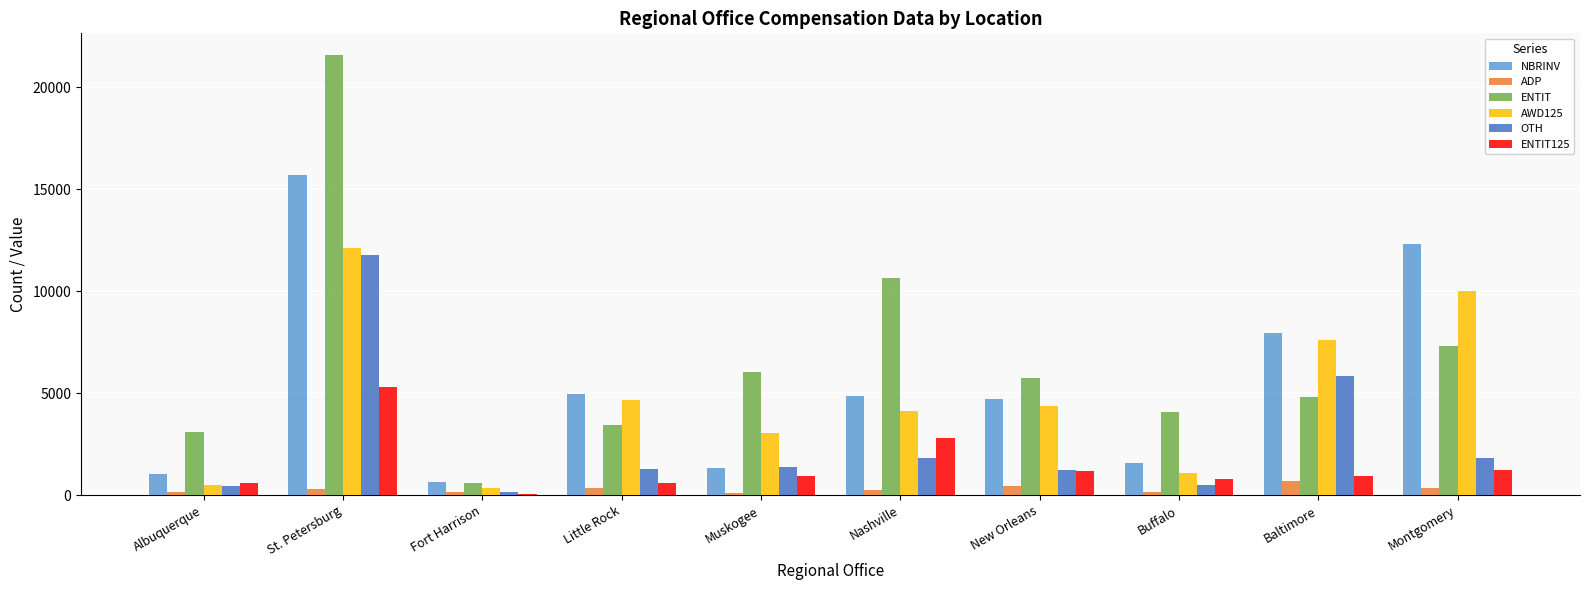

How many series are shown in this chart?

6